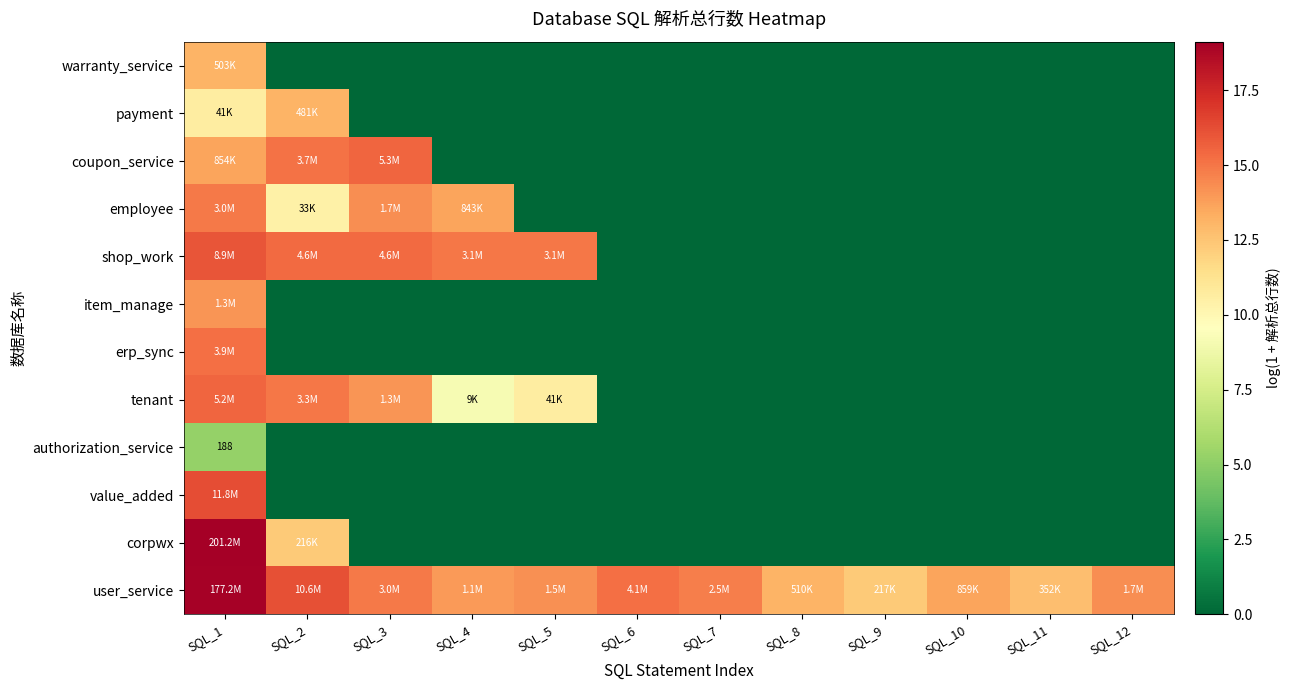

Which has a higher value, SQL_1 or SQL_6?

SQL_1